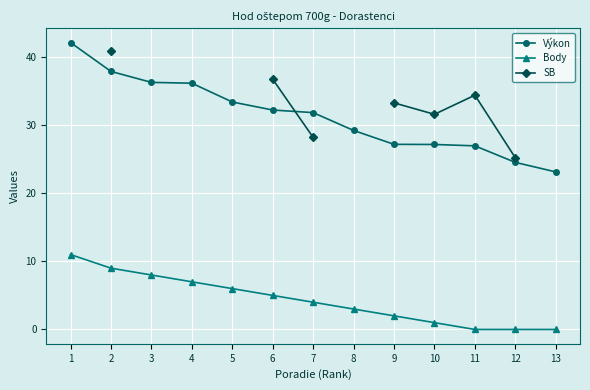

What is the difference between the highest and lowest values at 5?

27.4